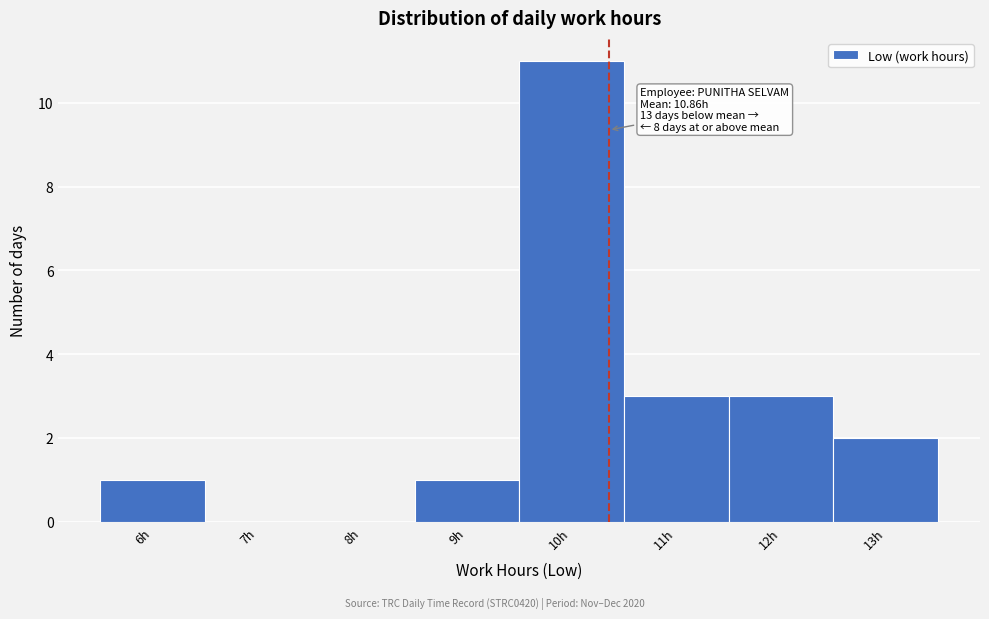

Reading right to left, list all the values displayed in this chart.

13h=2	12h=3	11h=3	10h=11	9h=1	8h=0	7h=0	6h=1